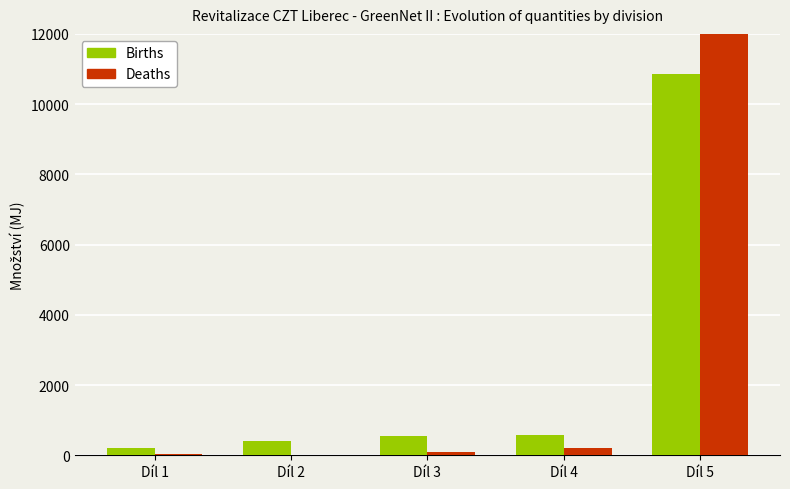

What is the value of the Deaths bar at the 3rd from the left?

90